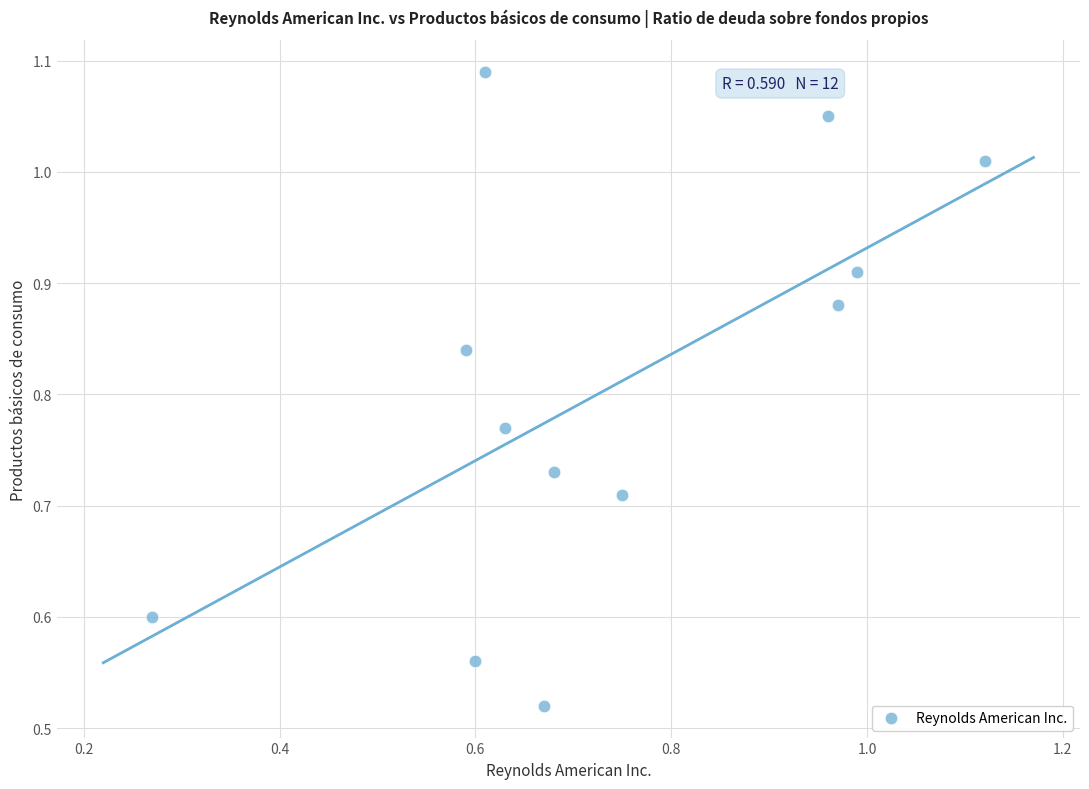

Count the number of points in this scatter plot.

12